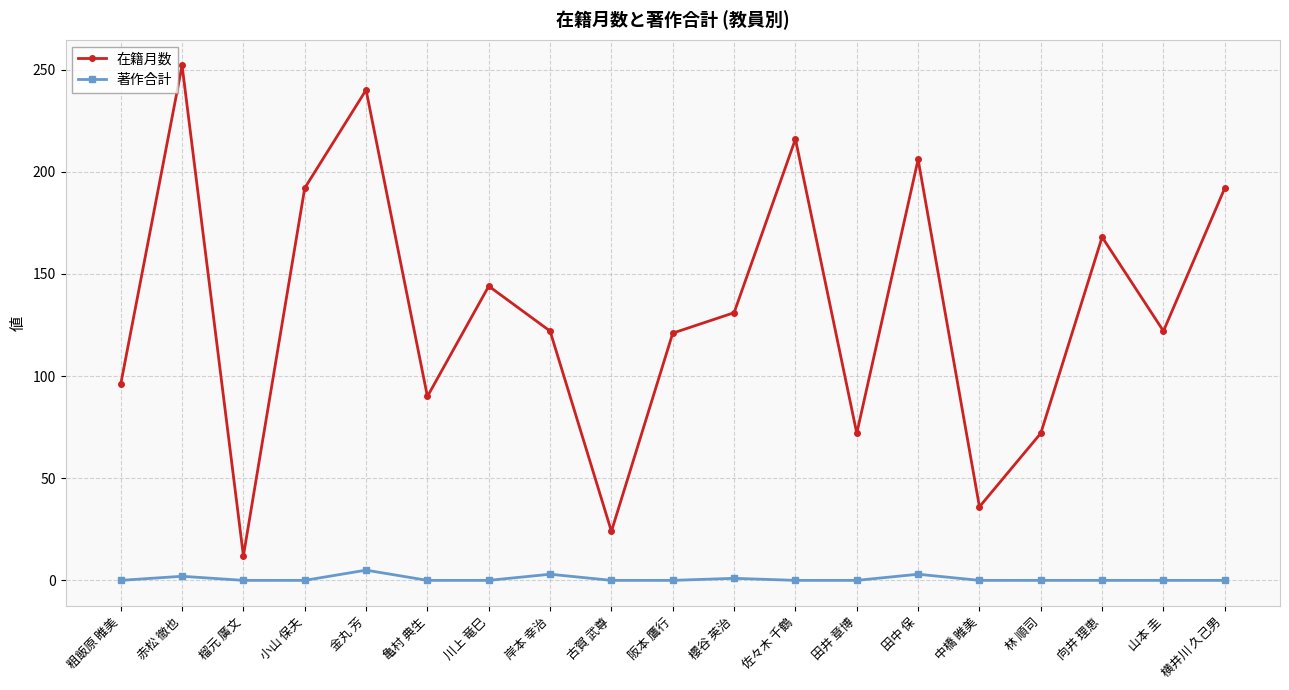

Does the chart have visible grid lines?

Yes